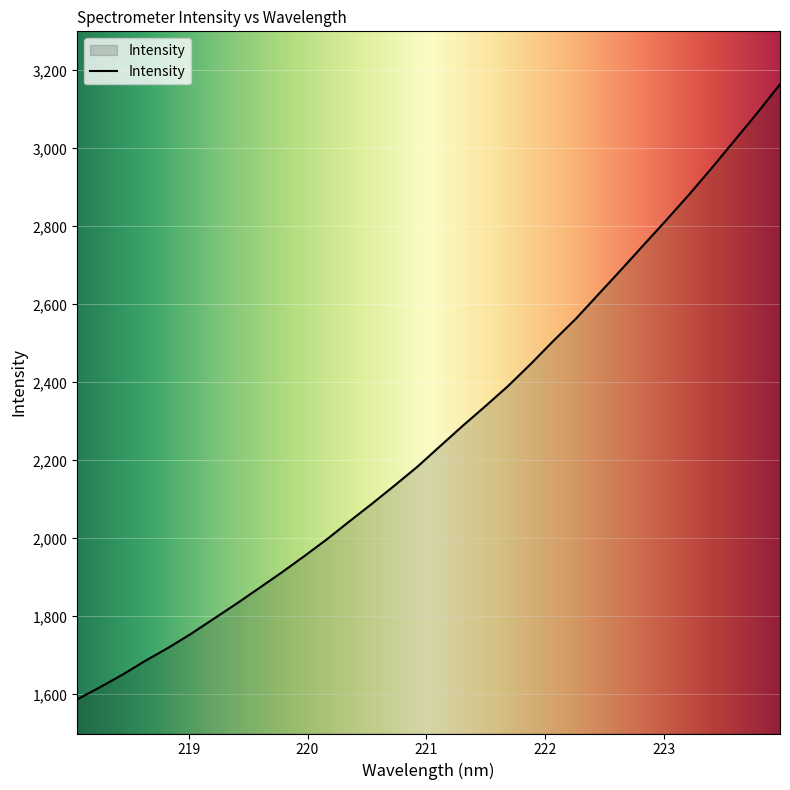

What is the difference between the maximum and second lowest values?

1545.7